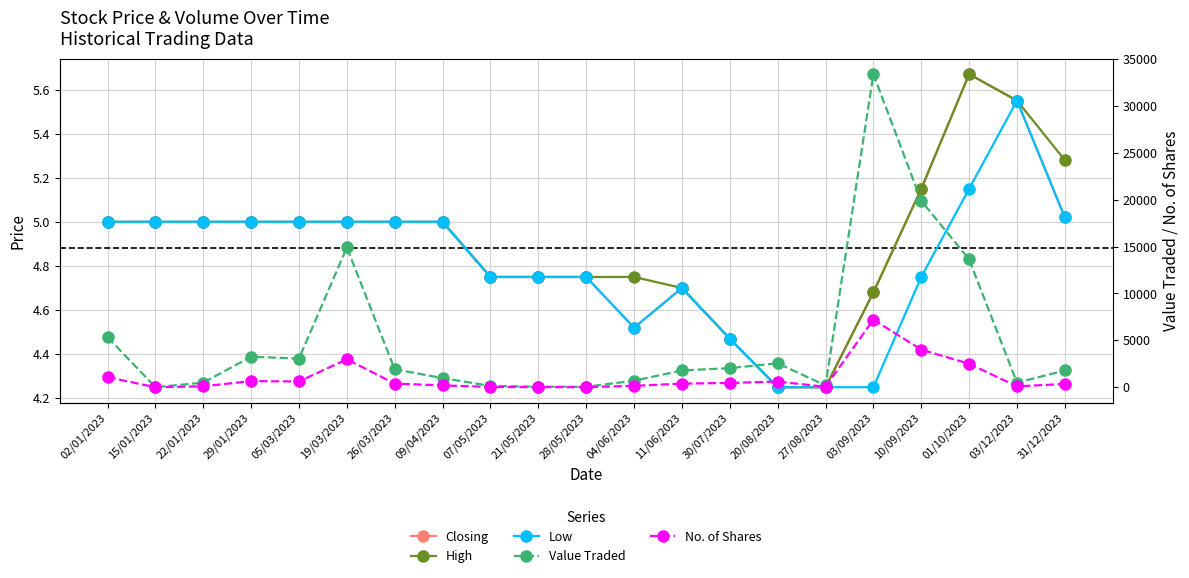

Which category has the highest value across all series?

03/09/2023